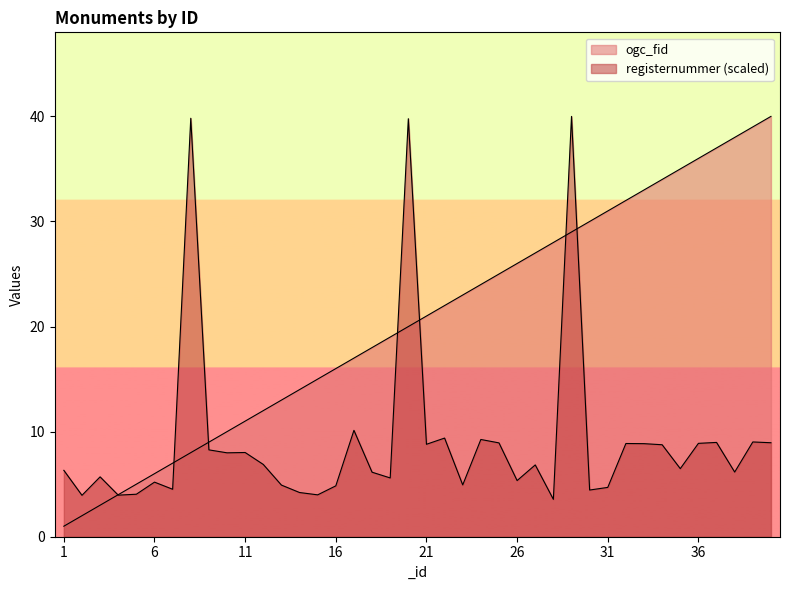

What is the difference between the maximum and minimum values in the registernummer series?

36.4